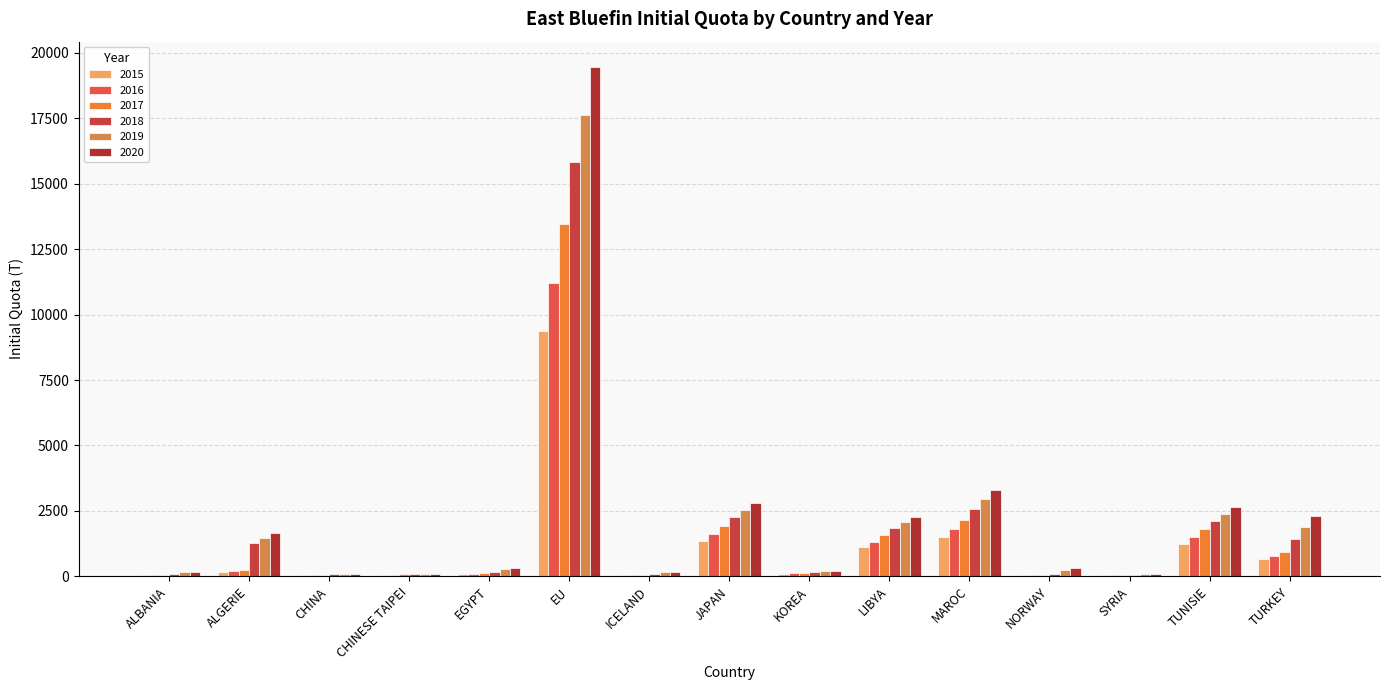

Reading left to right, list all the values displayed in this chart.

2015: ALBANIA=39.6	ALGERIE=169.8	CHINA=45.1	CHINESE TAIPEI=48.8	EGYPT=79.2	EU=9372.9	ICELAND=36.6	JAPAN=1345.4	KOREA=95.1	LIBYA=1107.1	MAROC=1500.0	NORWAY=36.6	SYRIA=39.6	TUNISIE=1248.0	TURKEY=657.2
2016: ALBANIA=47.4	ALGERIE=203.0	CHINA=53.9	CHINESE TAIPEI=58.3	EGYPT=94.7	EU=11203.5	ICELAND=43.7	JAPAN=1608.2	KOREA=113.7	LIBYA=1323.3	MAROC=1793.0	NORWAY=43.7	SYRIA=47.4	TUNISIE=1491.7	TURKEY=785.6
2017: ALBANIA=56.9	ALGERIE=243.7	CHINA=64.7	CHINESE TAIPEI=70.0	EGYPT=113.7	EU=13451.4	ICELAND=52.5	JAPAN=1930.9	KOREA=136.5	LIBYA=1588.8	MAROC=2152.7	NORWAY=52.5	SYRIA=56.9	TUNISIE=1791.0	TURKEY=943.2
2018: ALBANIA=100.0	ALGERIE=1260.0	CHINA=79.0	CHINESE TAIPEI=79.0	EGYPT=181.0	EU=15850.0	ICELAND=84.0	JAPAN=2279.0	KOREA=160.0	LIBYA=1846.0	MAROC=2578.0	NORWAY=104.0	SYRIA=66.0	TUNISIE=2115.0	TURKEY=1414.0
2019: ALBANIA=156.0	ALGERIE=1446.0	CHINA=90.0	CHINESE TAIPEI=84.0	EGYPT=266.0	EU=17623.0	ICELAND=147.0	JAPAN=2544.0	KOREA=184.0	LIBYA=2060.0	MAROC=2948.0	NORWAY=239.0	SYRIA=73.0	TUNISIE=2400.0	TURKEY=1880.0
2020: ALBANIA=170.0	ALGERIE=1655.0	CHINA=102.0	CHINESE TAIPEI=90.0	EGYPT=330.0	EU=19460.0	ICELAND=180.0	JAPAN=2819.0	KOREA=200.0	LIBYA=2255.0	MAROC=3284.0	NORWAY=300.0	SYRIA=80.0	TUNISIE=2655.0	TURKEY=2305.0